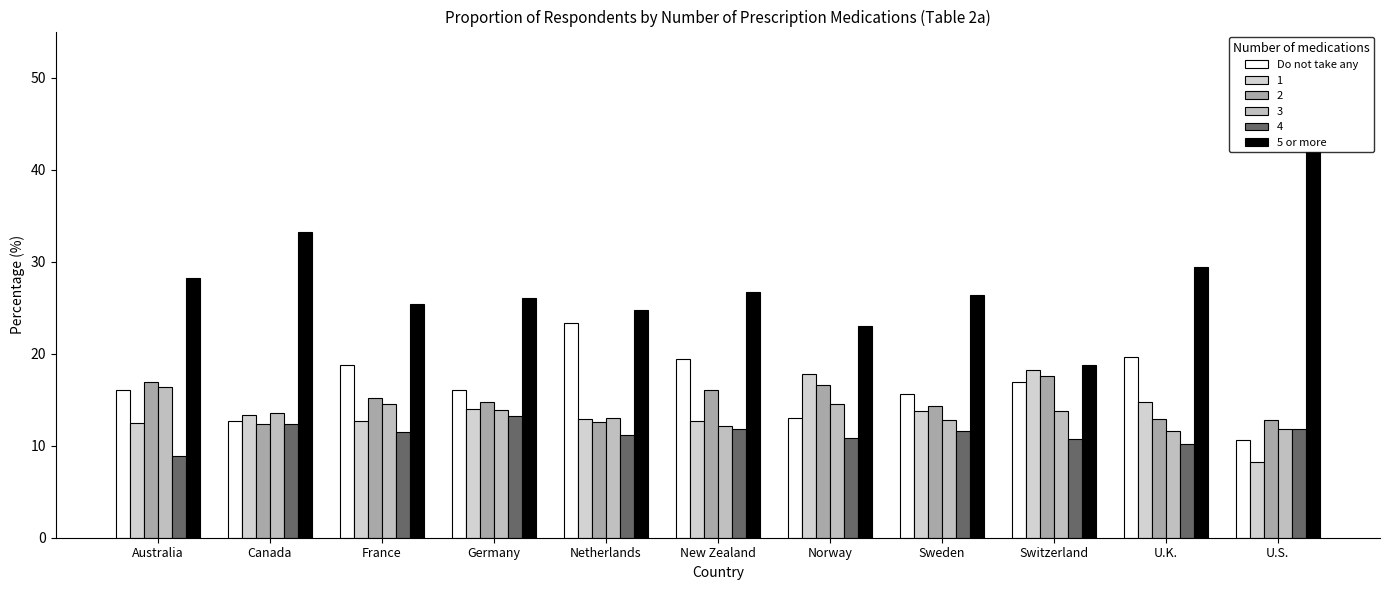

What is the smallest value displayed?

8.2